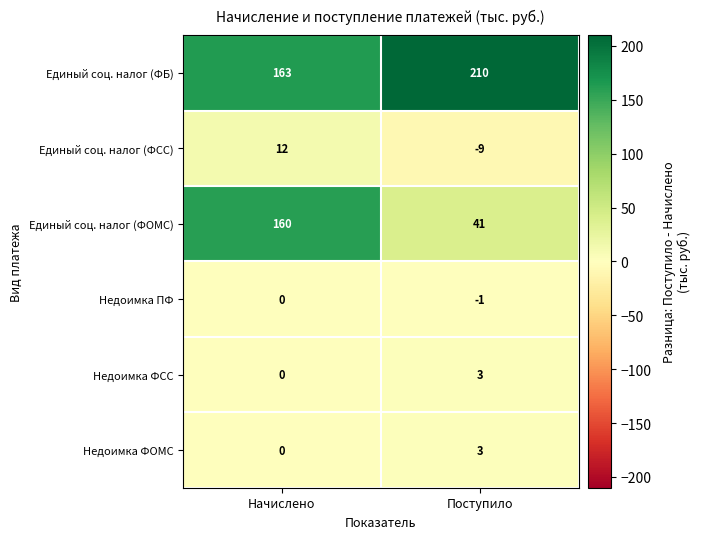

Which category has the highest value in the Недоимка ПФ series?

Начислено